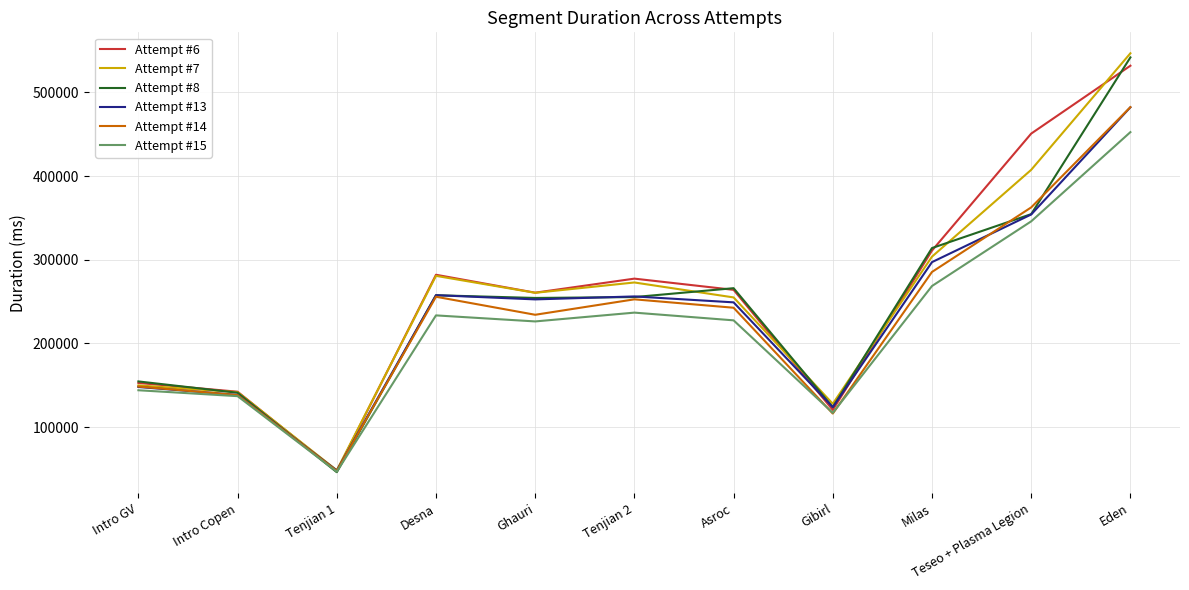

How many lines are shown in the chart?

6